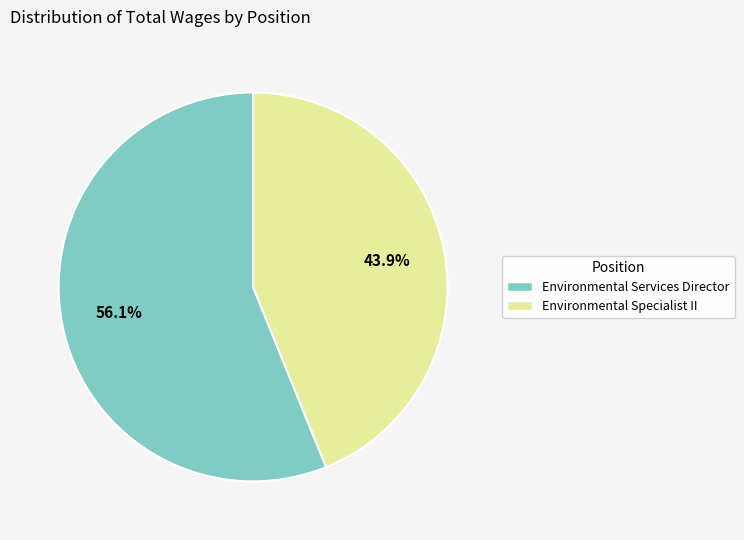

What is the ratio of the value at Environmental Specialist II to the value at Environmental Services Director?

0.8